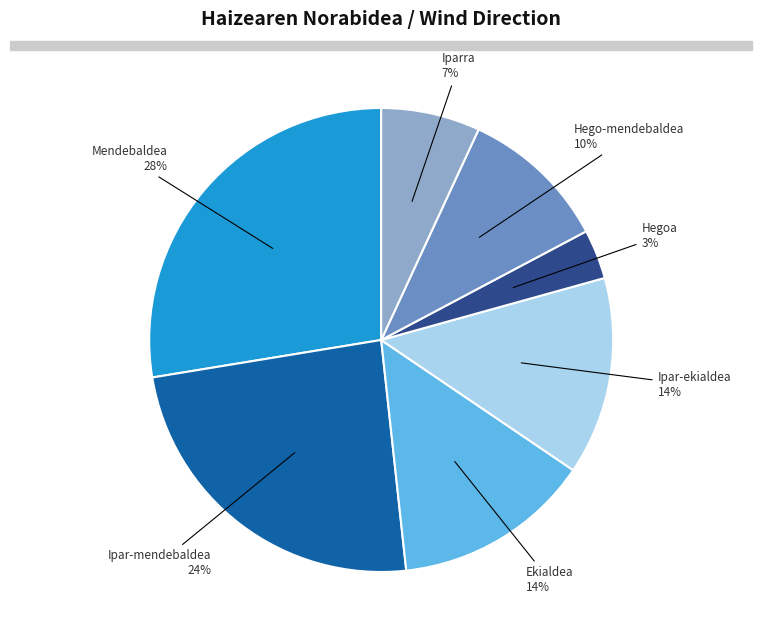

What percentage is the Ipar-mendebaldea slice, to the nearest percent?

24%